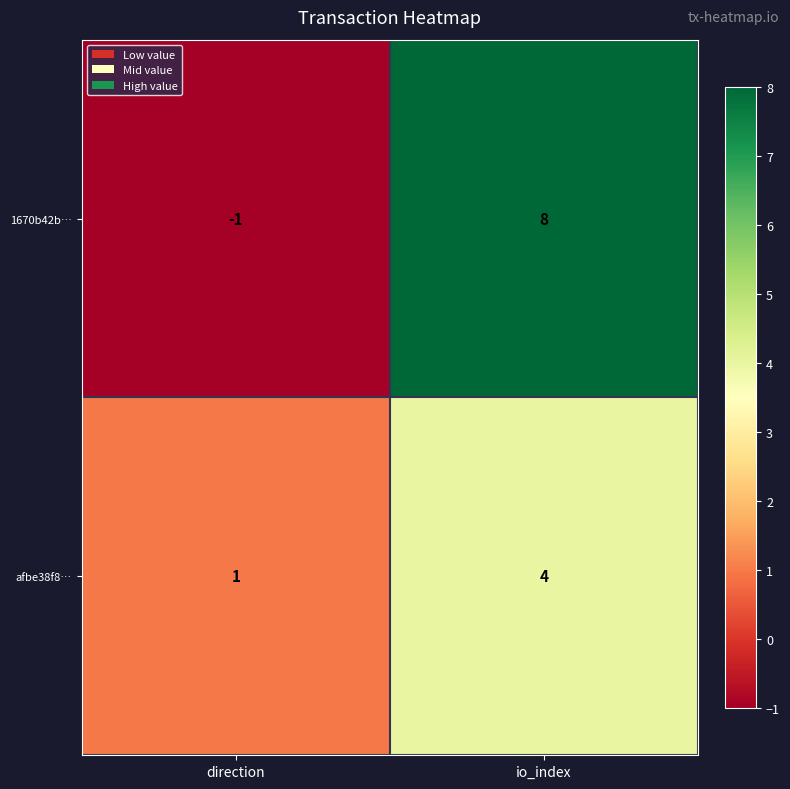

What is the maximum value shown in the chart?

8